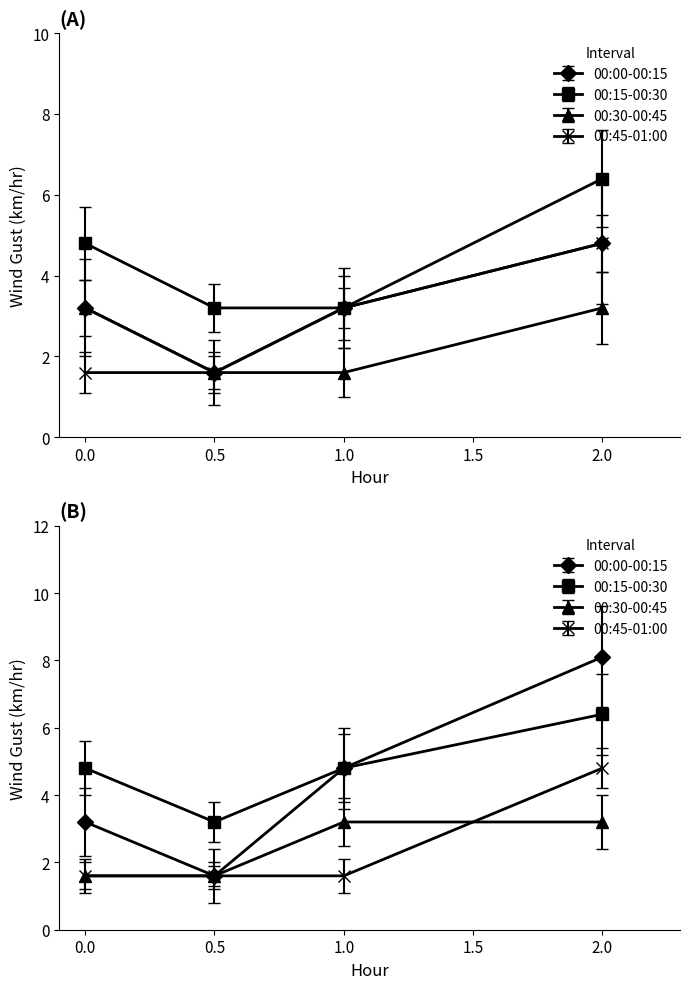

How many lines are shown in the chart?

4